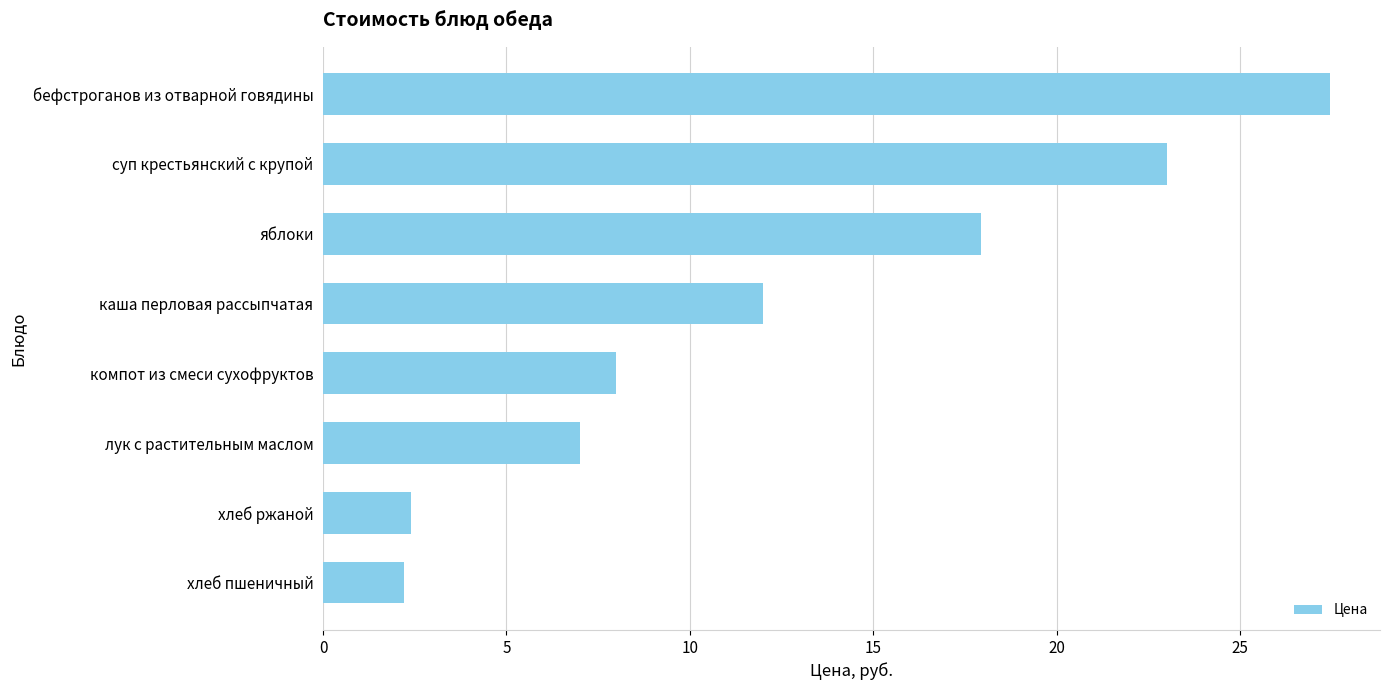

What is the minimum value shown in the chart?

2.2